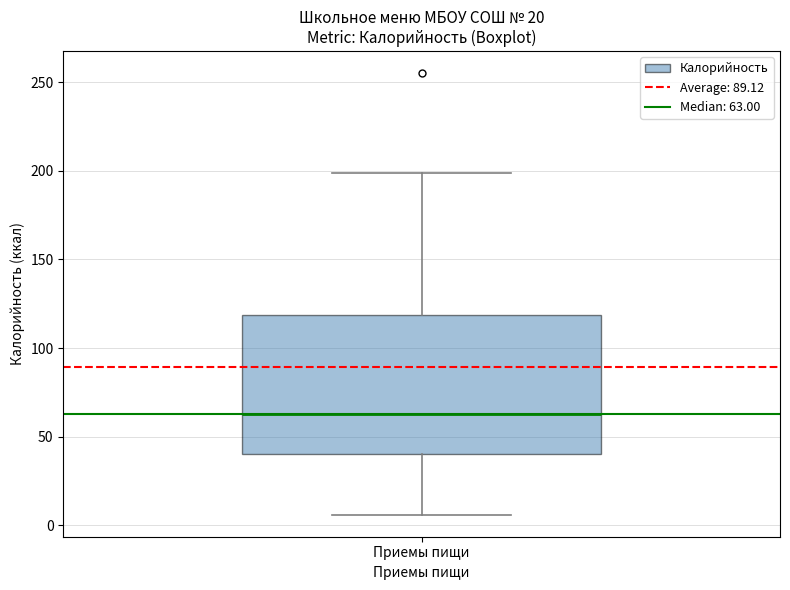

Read this box plot against the y-axis: the position of the median line, the range covered by the box, and the ends of both whiskers. The values are not printed on the chart, so give them approximately, as read against the axis.

median 65, box 40 to 120, whiskers 5 to 200